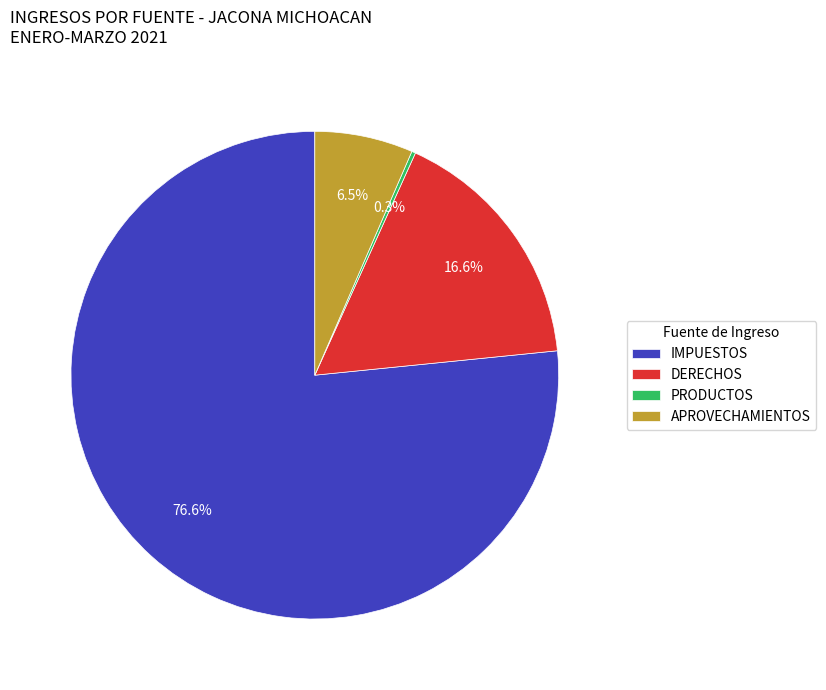

What percentage do DERECHOS and IMPUESTOS together represent?

93.2%